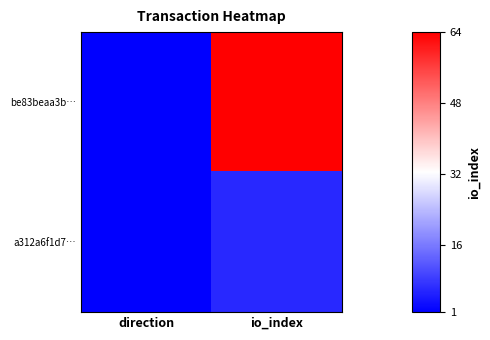

What is the smallest value displayed?

-1